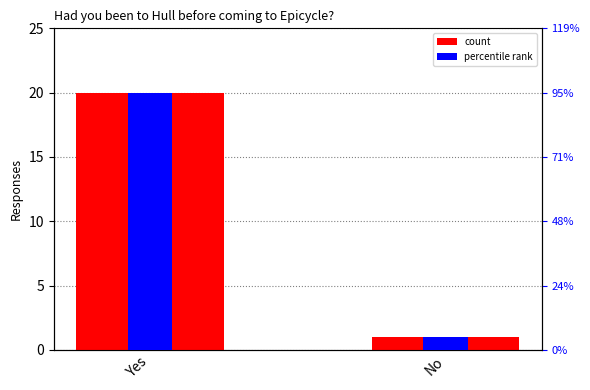

What are all the series names shown in the legend?

count, percentile rank